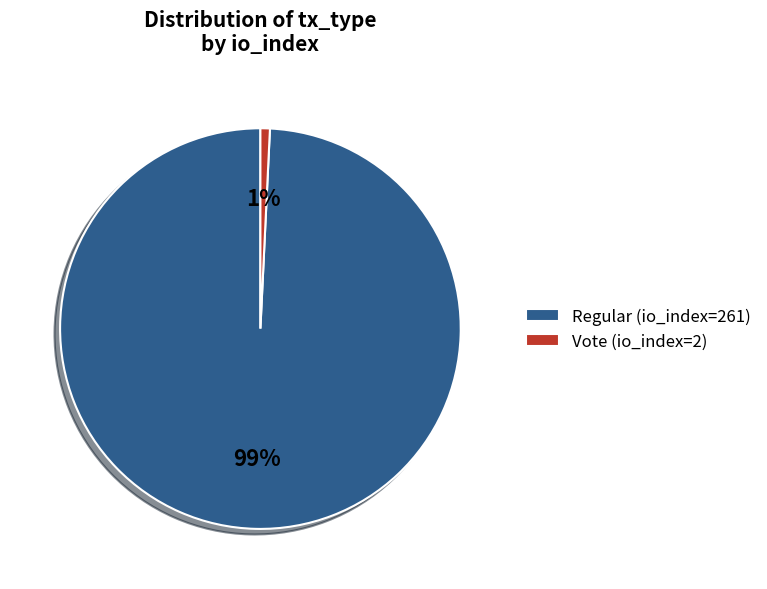

Count the number of slices in the pie.

2